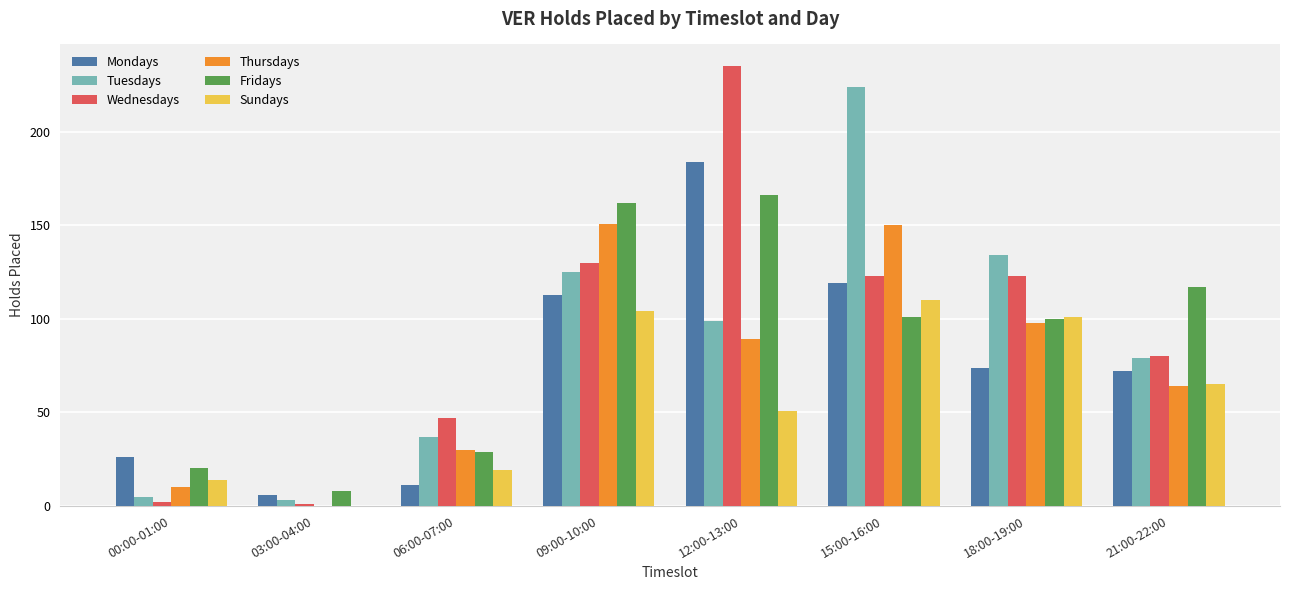

What are all the series names shown in the legend?

Mondays, Tuesdays, Wednesdays, Thursdays, Fridays, Sundays